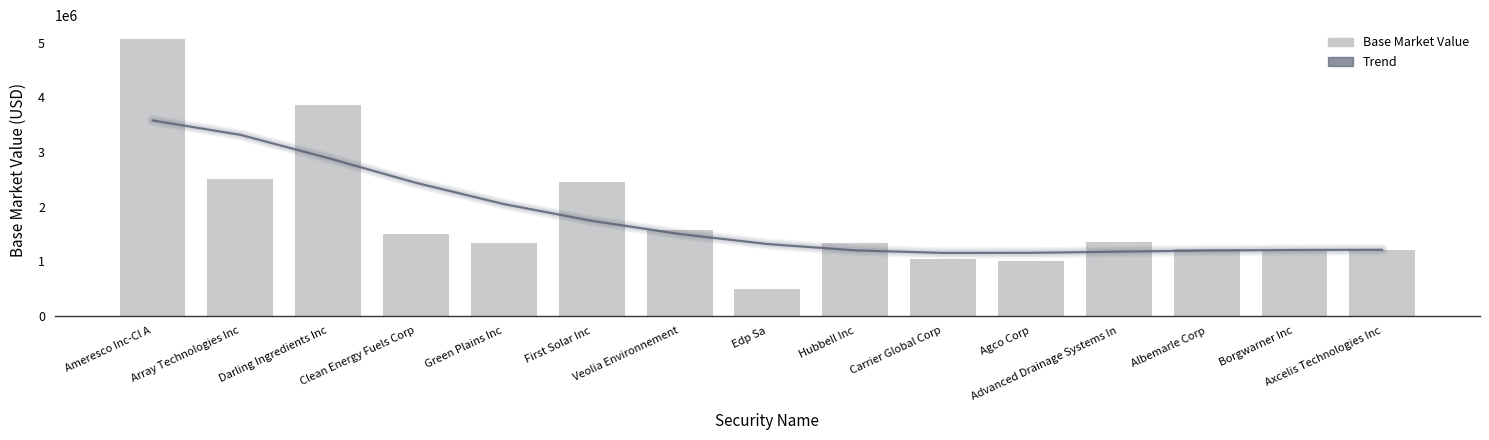

Which series has the largest total across all categories?

Trend